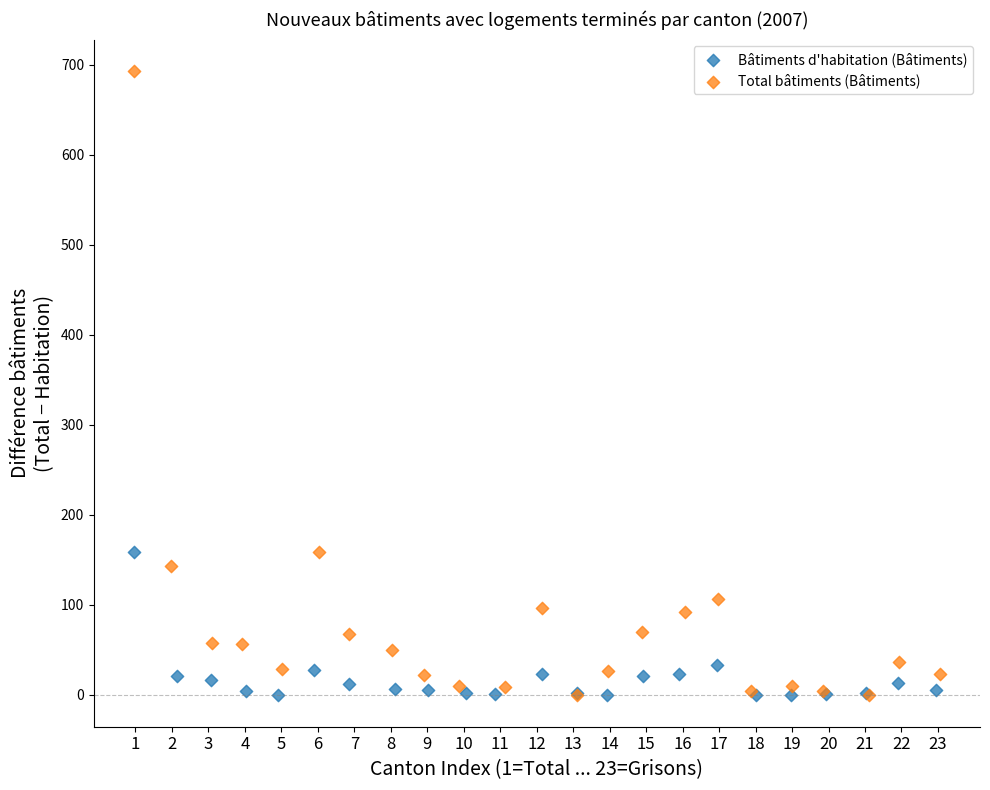

Which series has the widest spread of Y values?

Total bâtiments (Bâtiments)